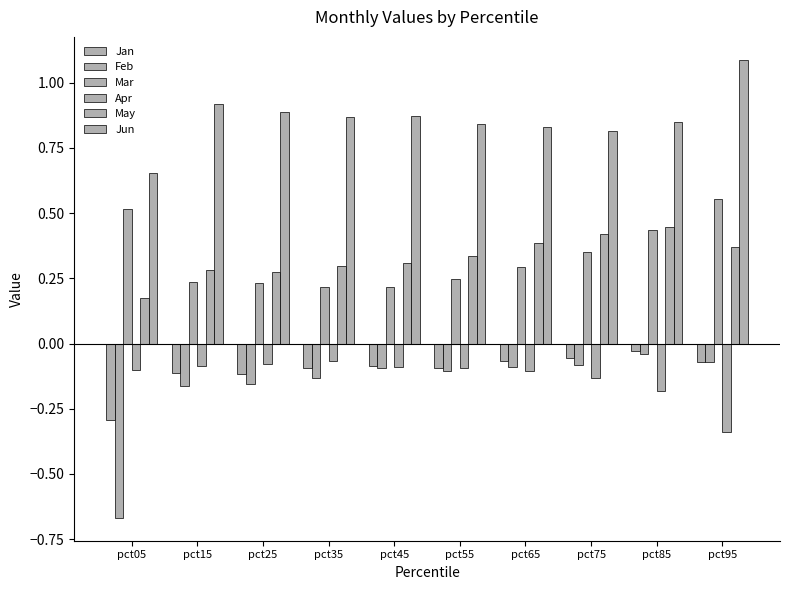

What is the greatest value displayed?

1.1